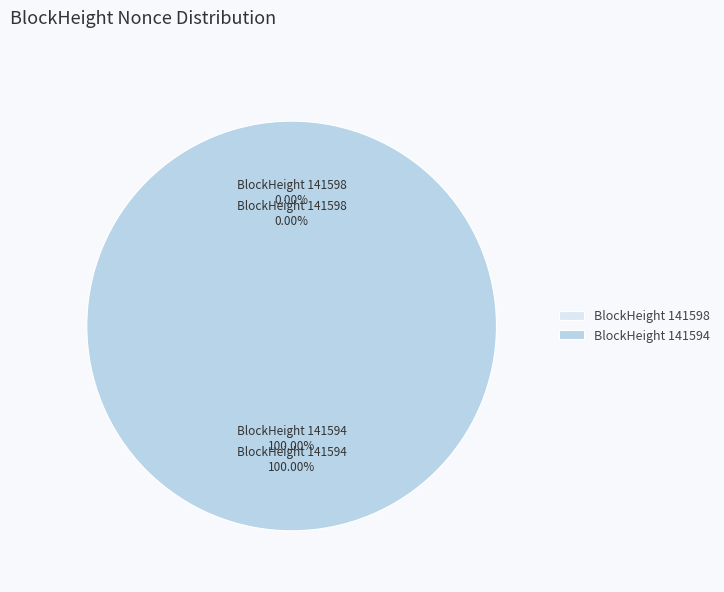

Which slice is the largest?

141594